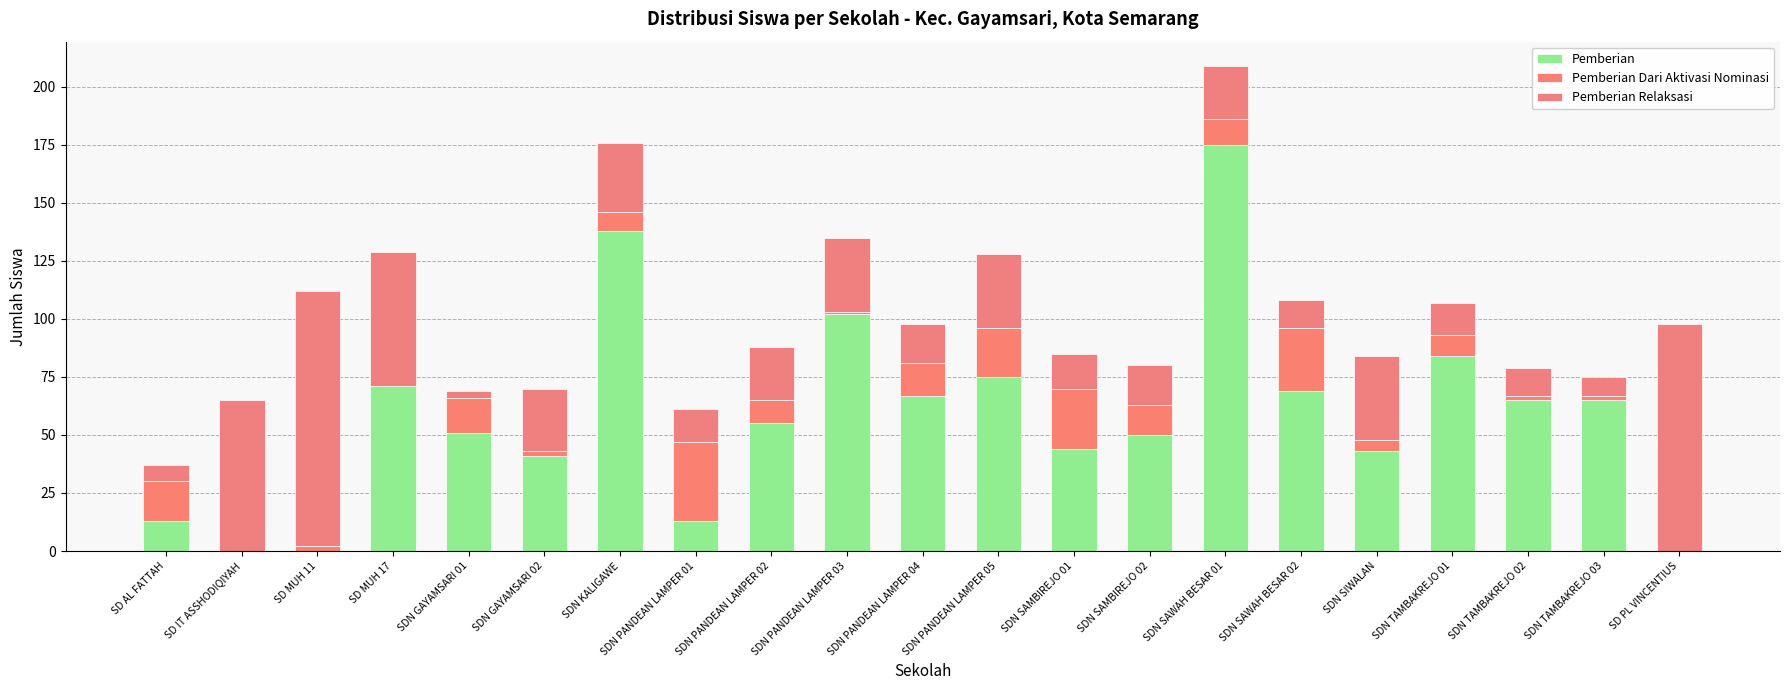

Is it true that Pemberian Dari Aktivasi Nominasi equals 12 at SD AL FATTAH?

False